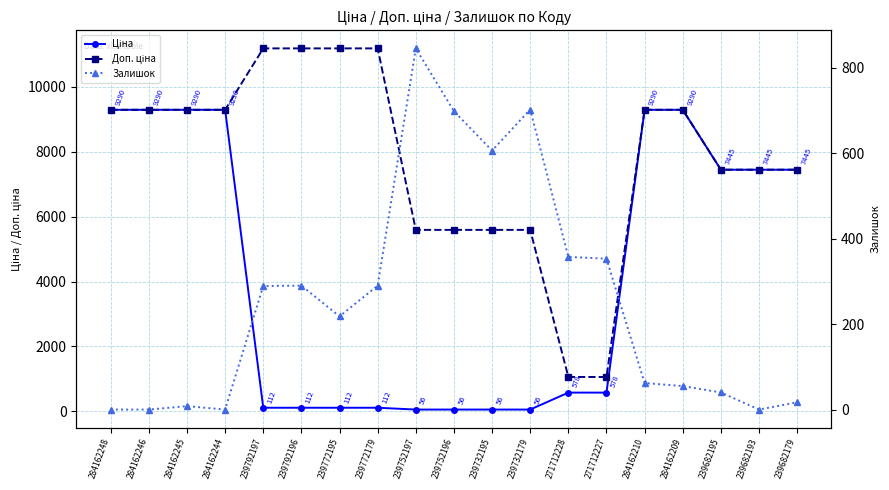

What is the maximum value for Доп. ціна?

11182.0